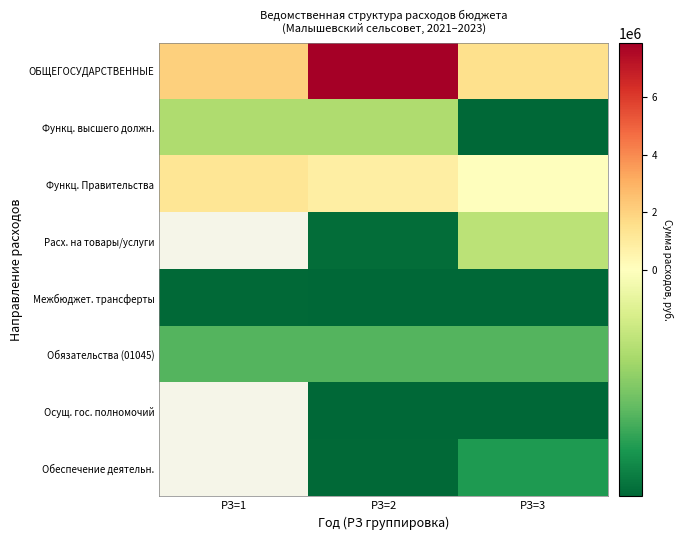

Is it true that Функц. высшего должн. equals -2035830.5 at РЗ=3?

False